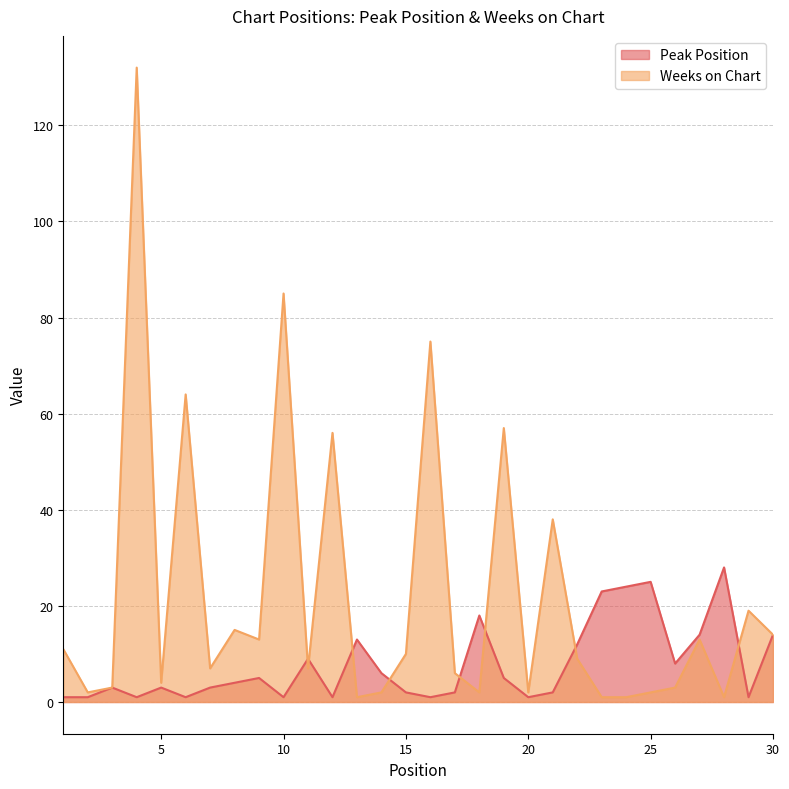

Which series has the largest total across all categories?

Weeks on Chart